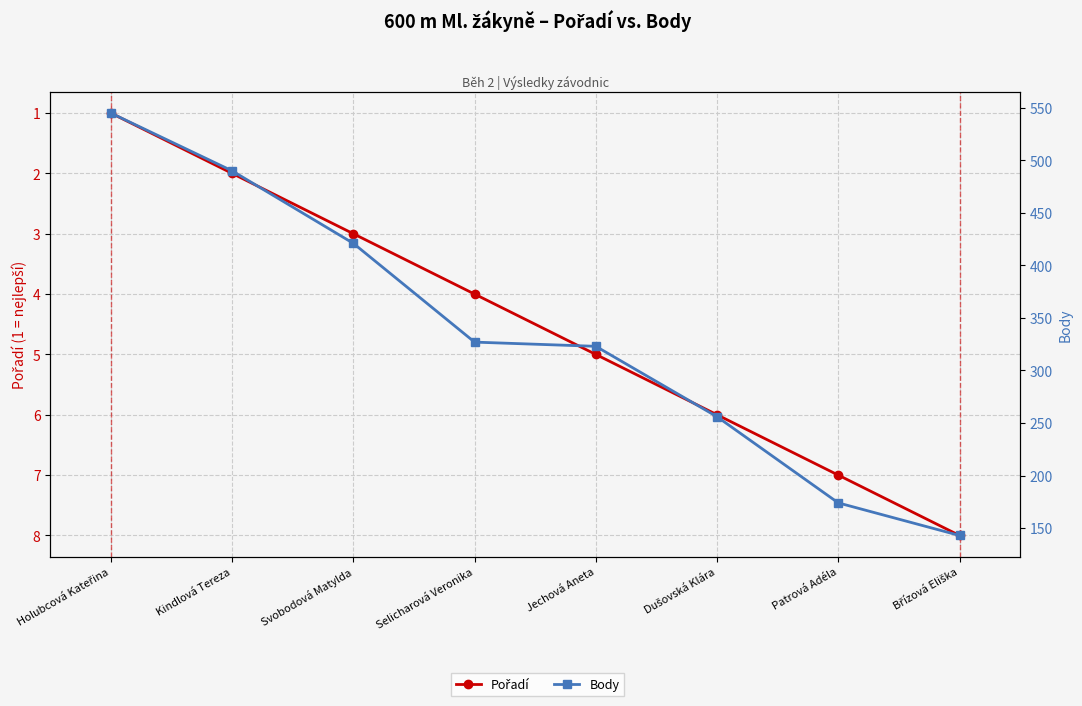

What is the total value across all series at Patrová Adéla?

181